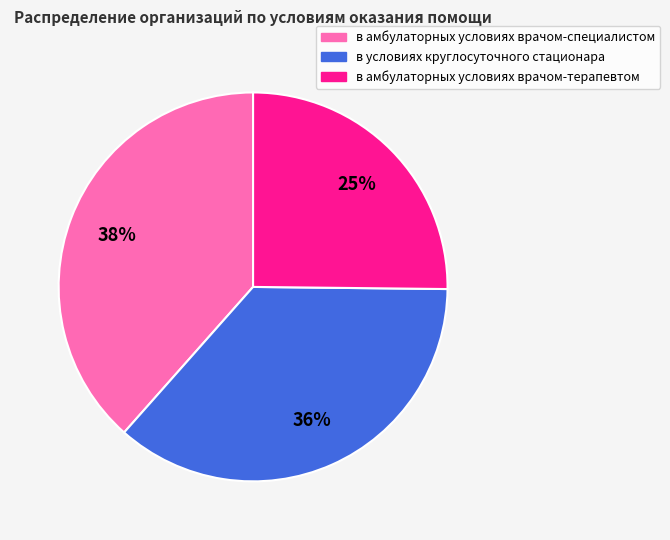

To the nearest percent, what is the average slice percentage?

33%